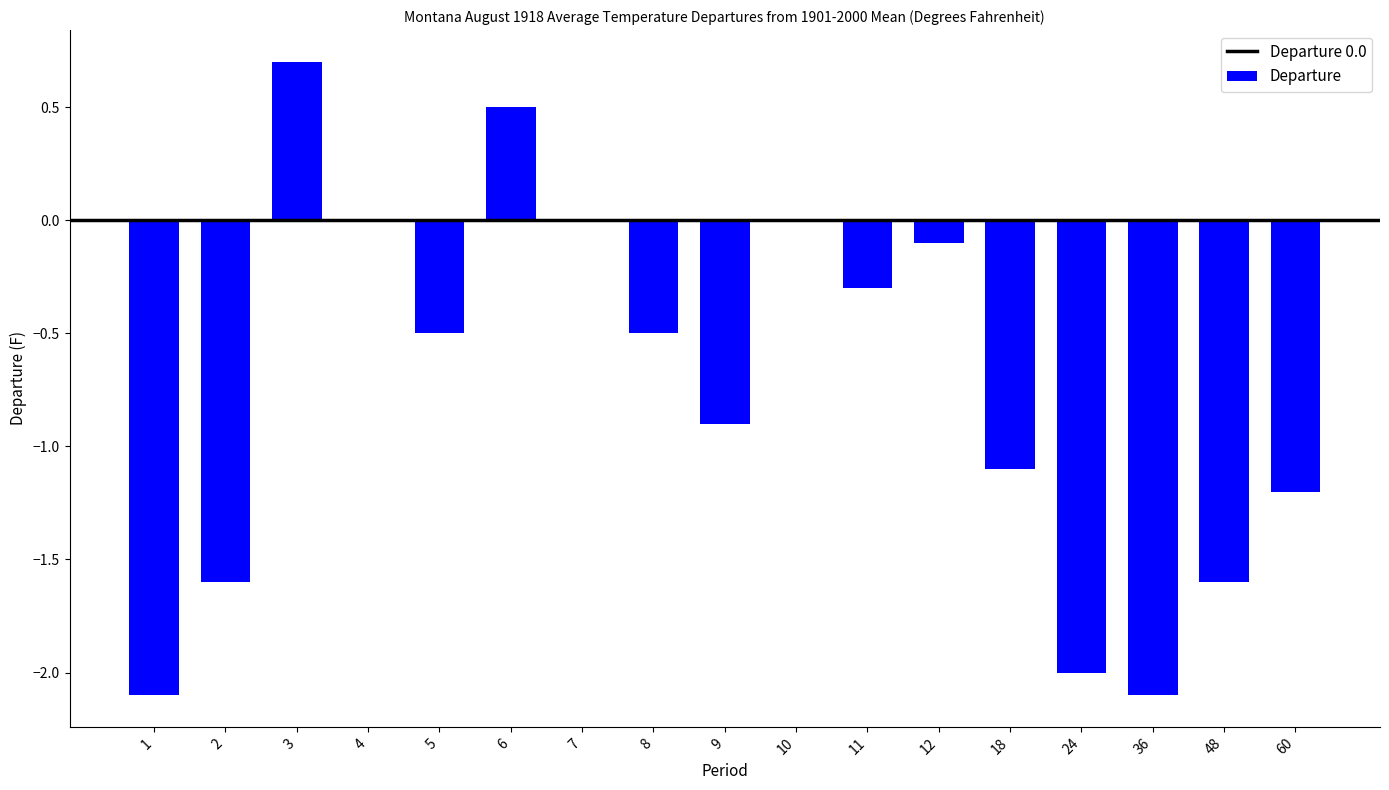

How many categories are shown in the chart?

17